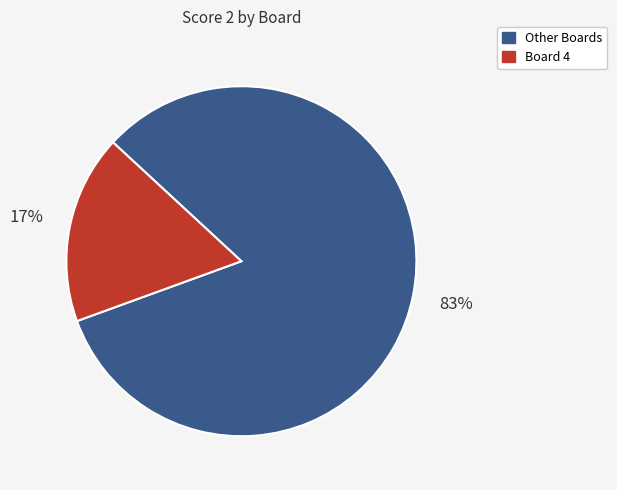

Does any single category account for the majority?

Yes